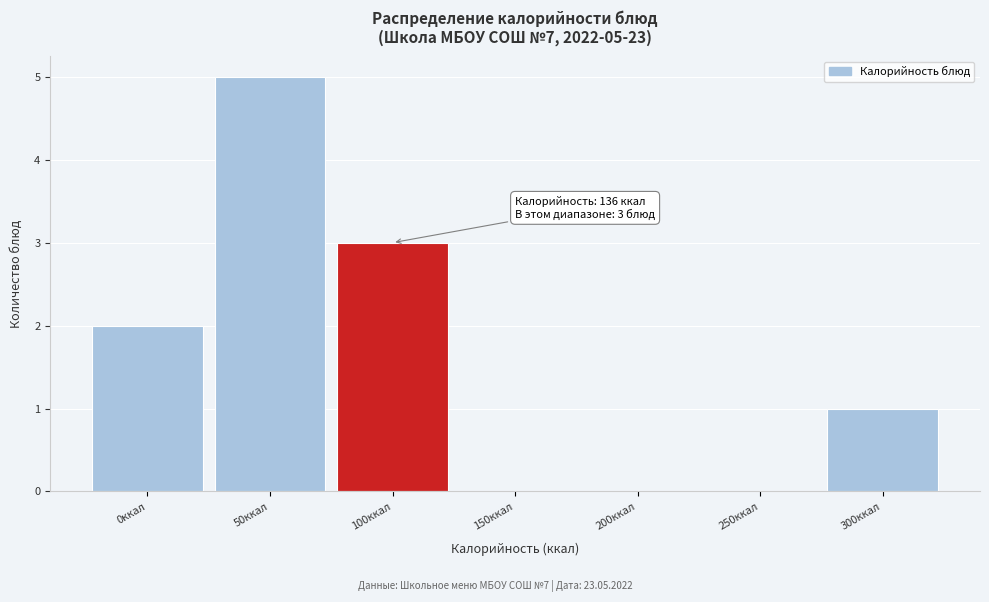

Reading left to right, extract all data points from this chart.

0ккал=2	50ккал=5	100ккал=3	150ккал=0	200ккал=0	250ккал=0	300ккал=1